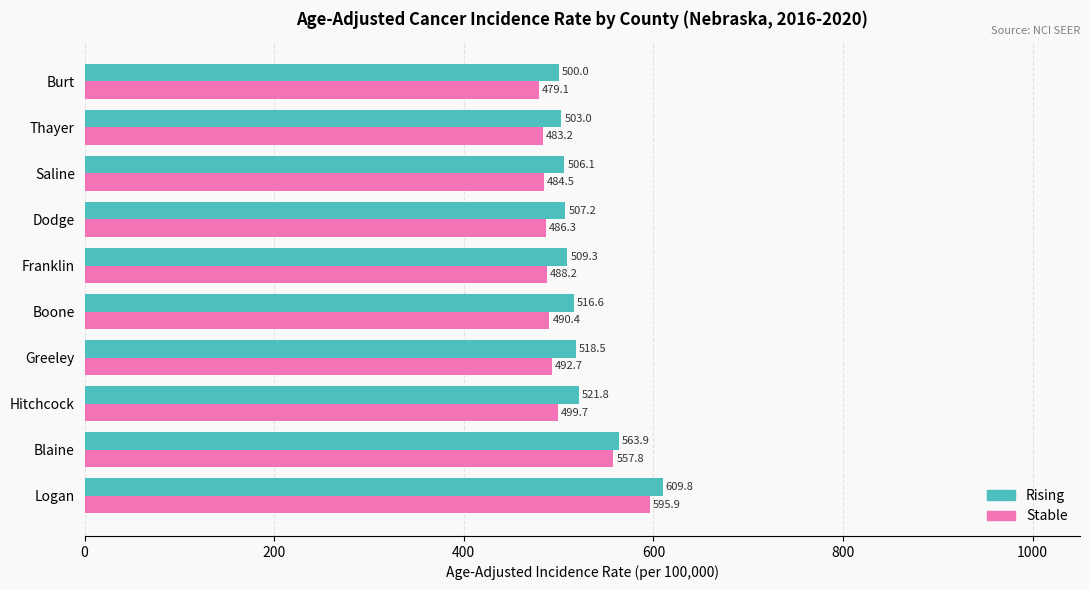

At which category is the sum across all series the highest?

Logan